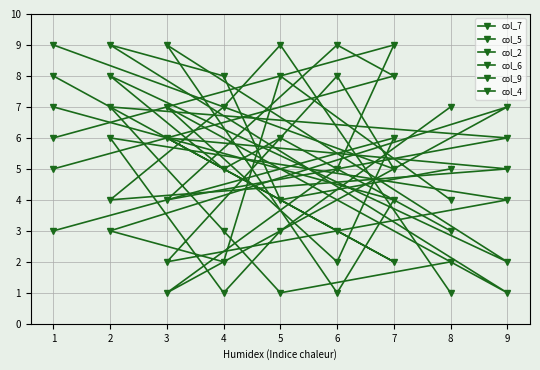

What is the difference between the col_6 values at 8 and 1?

4